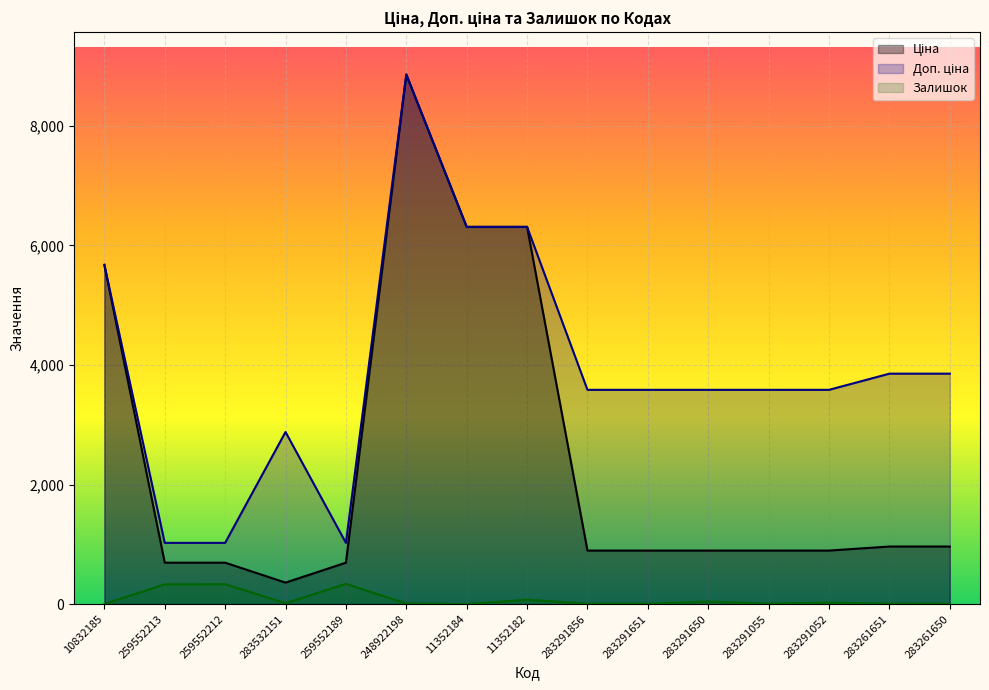

What is the difference between the maximum and minimum values in the Доп. ціна series?

7832.0